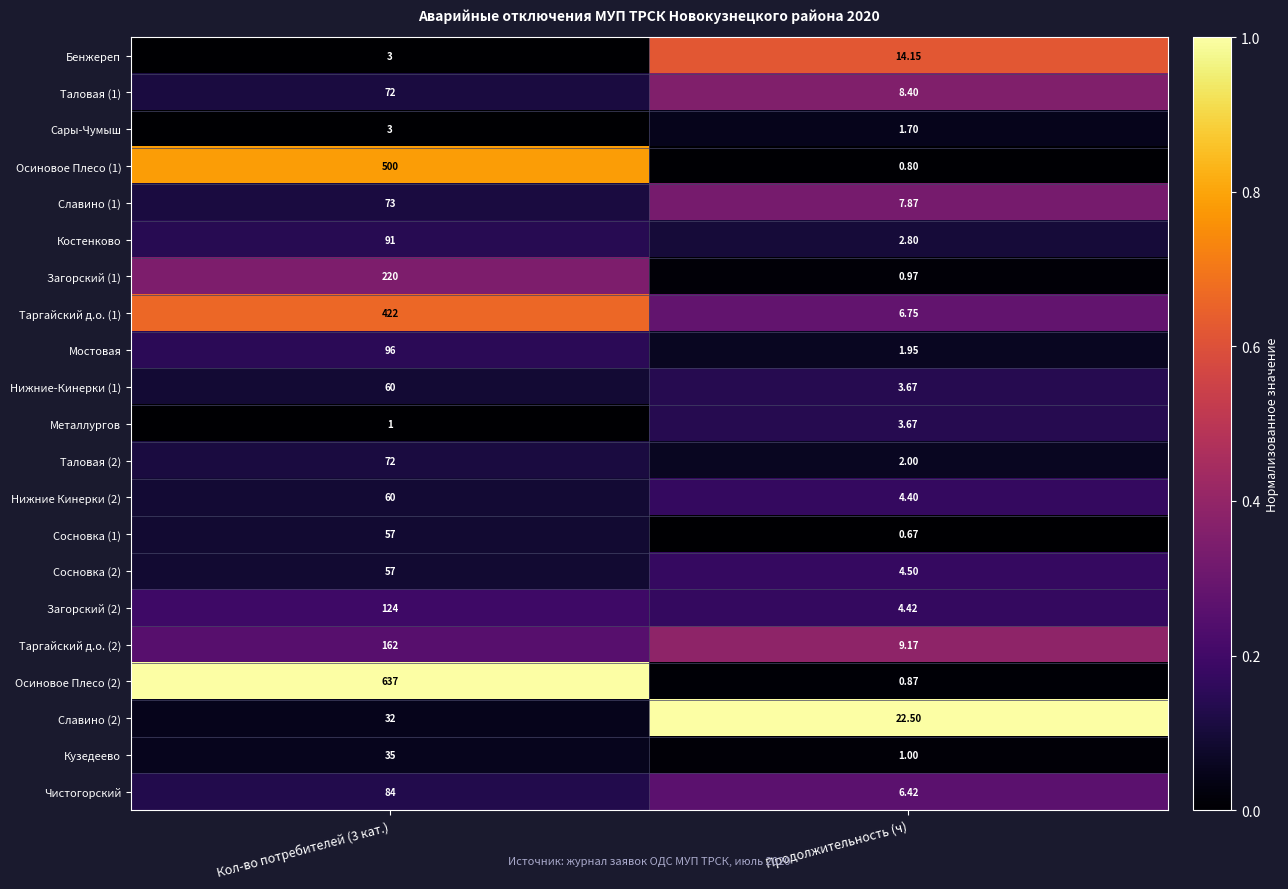

At how many categories does at least one series exceed 0?

2